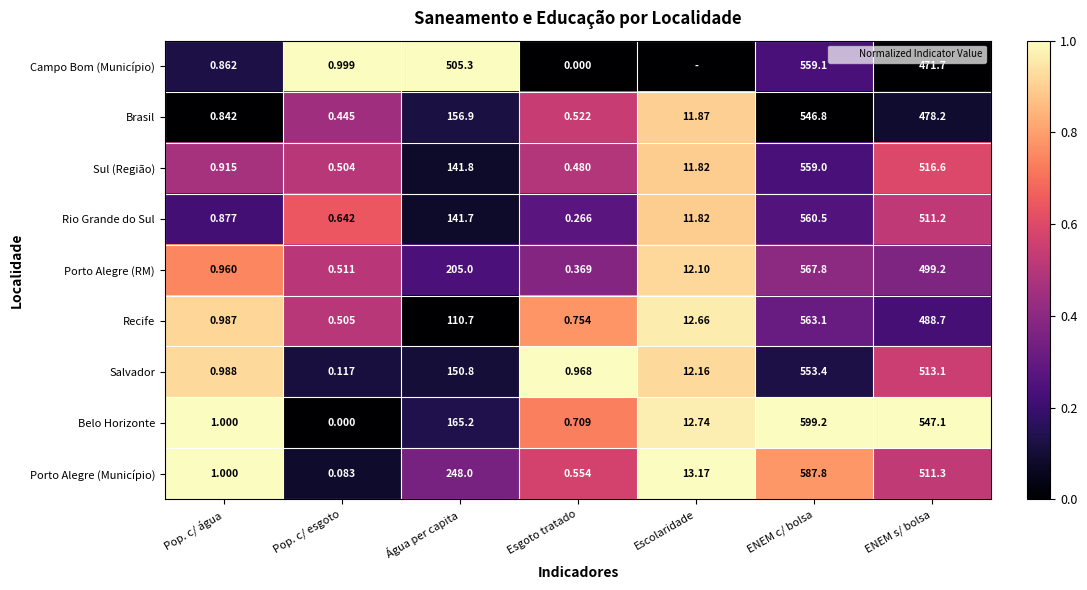

The value of Belo Horizonte at Água per capita is 0.1. True or false?

False